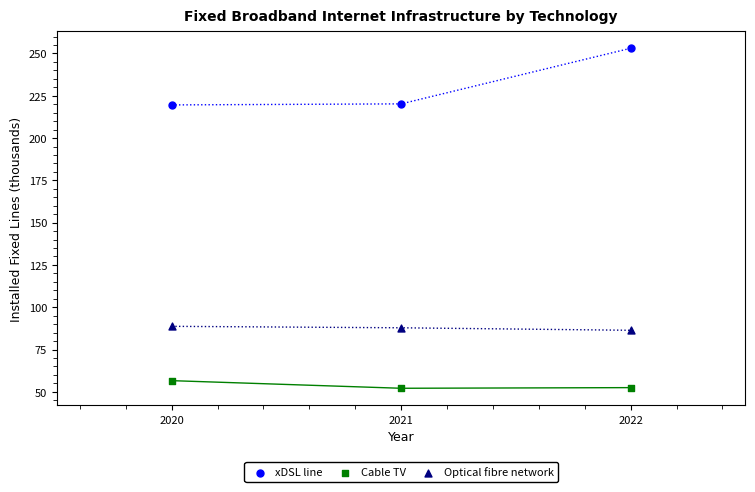

Which series reaches the minimum Y coordinate?

Cable TV